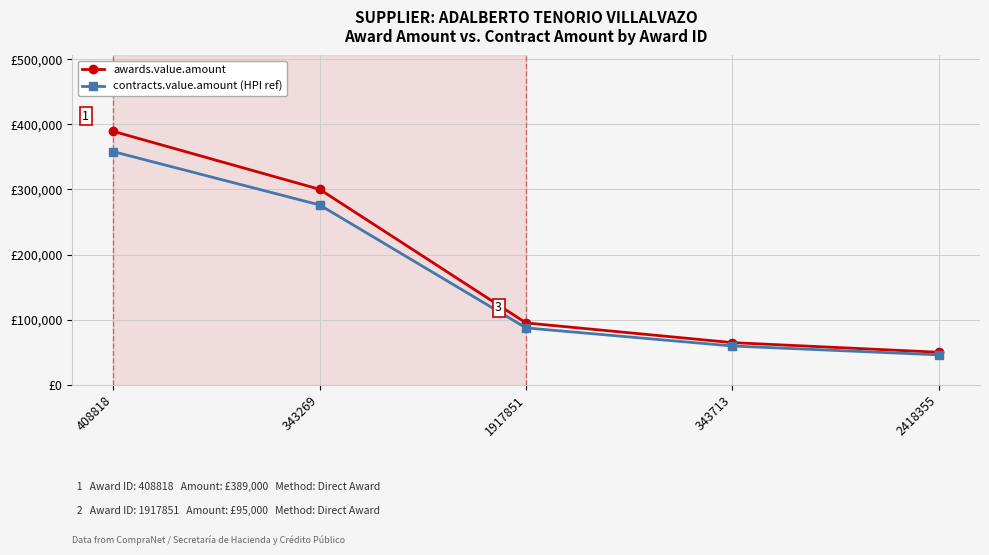

What position from the left is 343713?

4